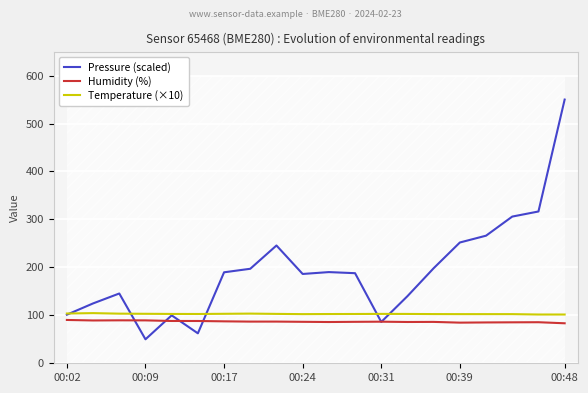

True or false: Temperature (×10) has a value of 102.5 at 00:24.

True